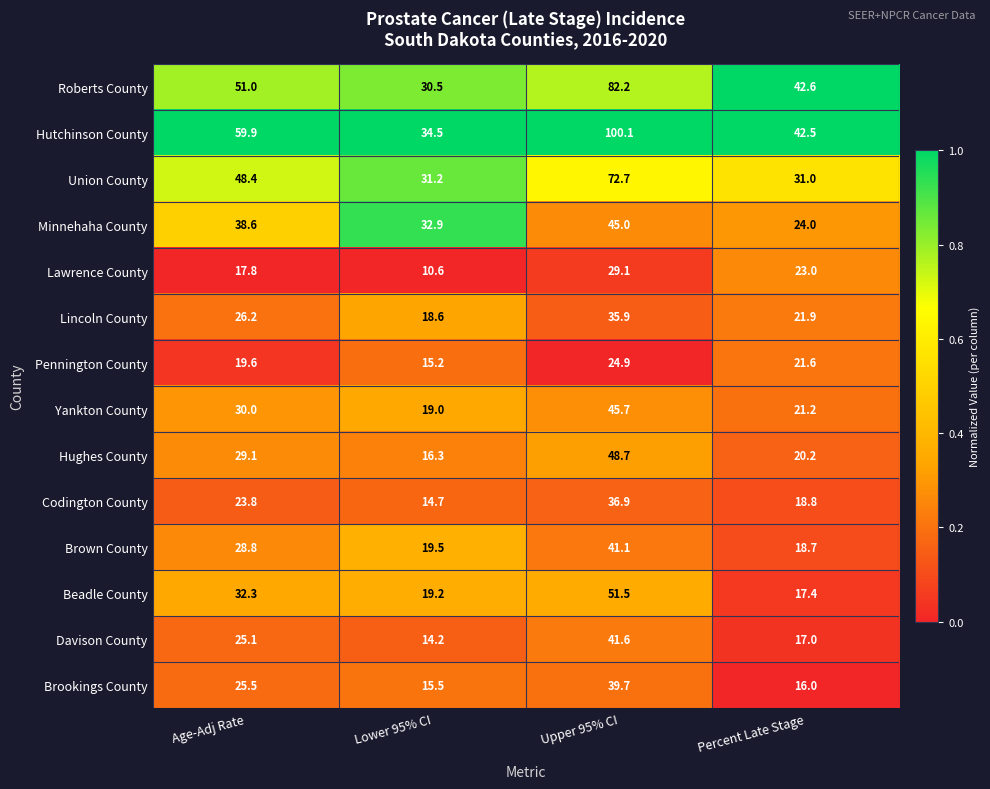

Is it true that Hughes County equals 16.3 at Lower 95% CI?

True